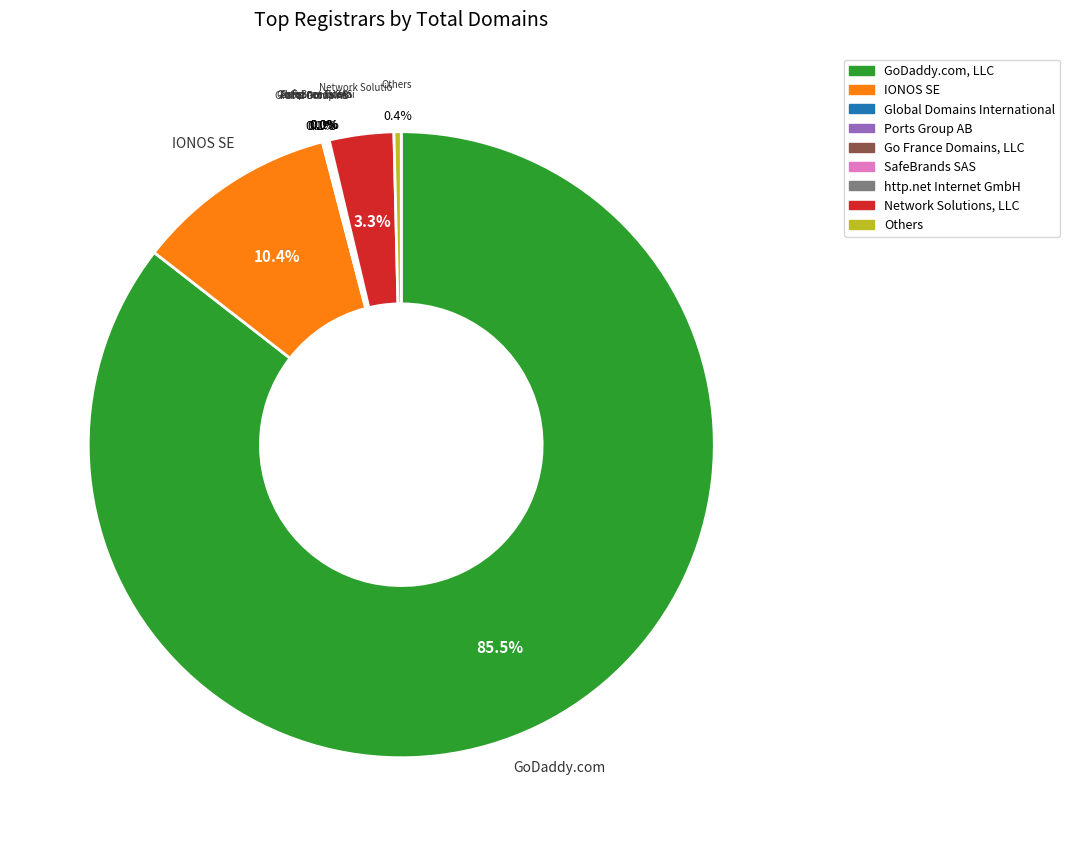

Is there any slice that represents more than half of the pie?

Yes